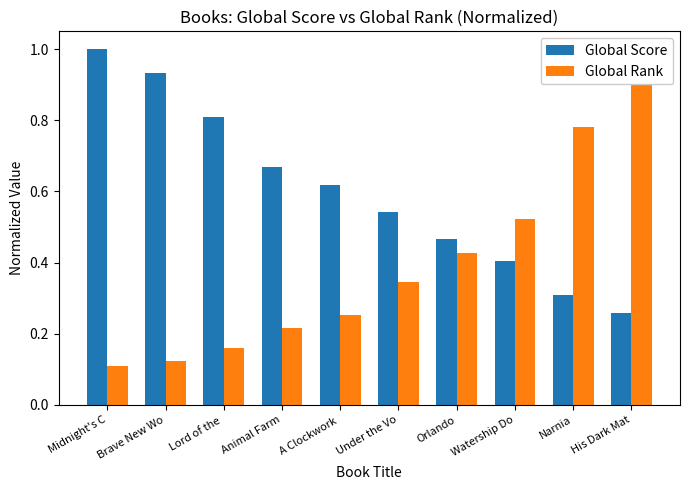

Which series has the largest total across all categories?

Global Score